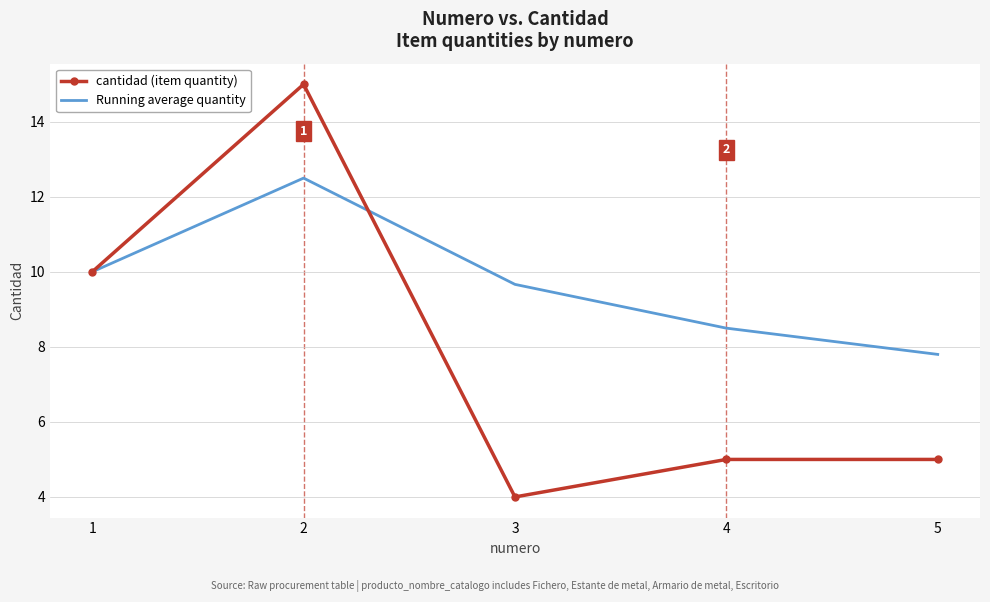

What is the difference between the highest and lowest values at 2?

2.5